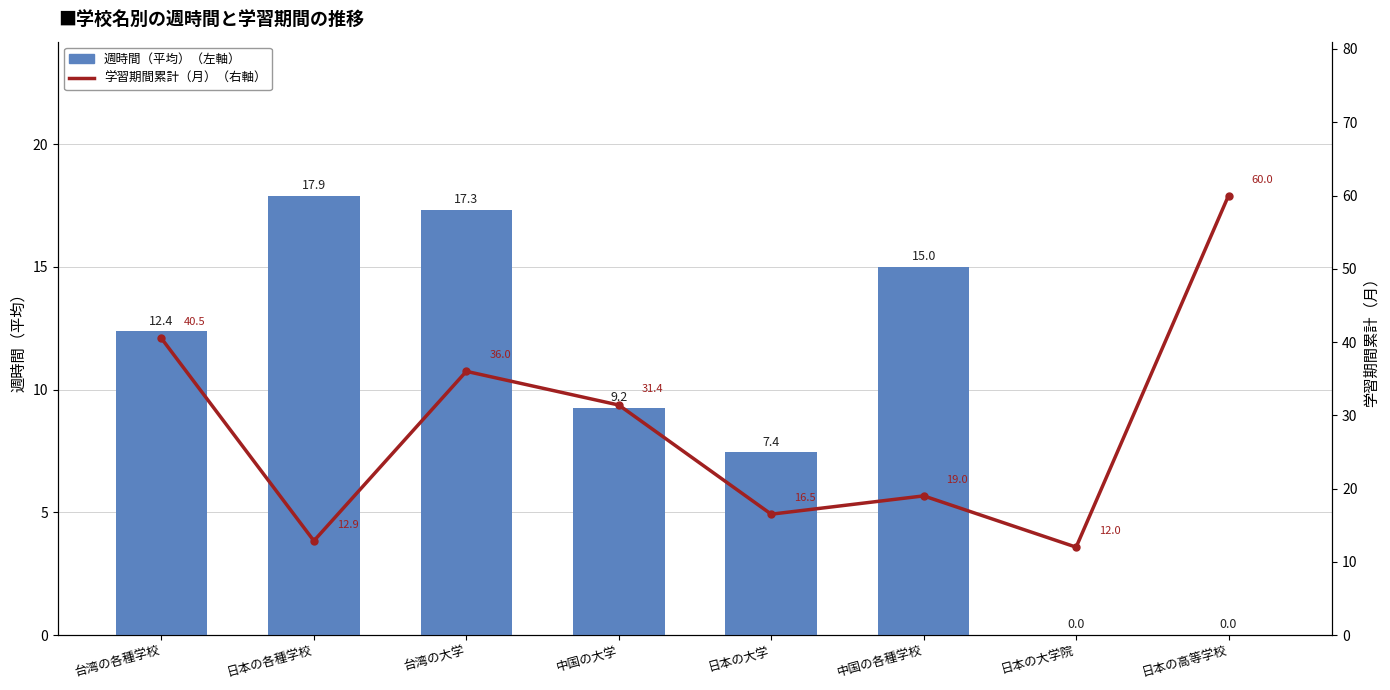

What is the spread (max minus min) of values at 日本の大学?

9.1